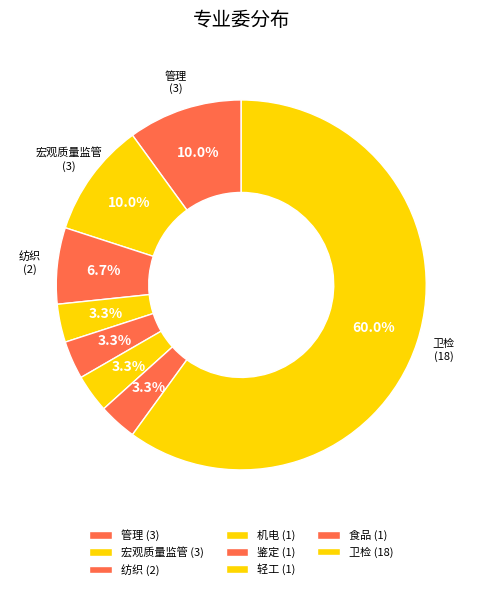

Is the sum of 卫检 and 宏观质量监管 greater than half?

Yes